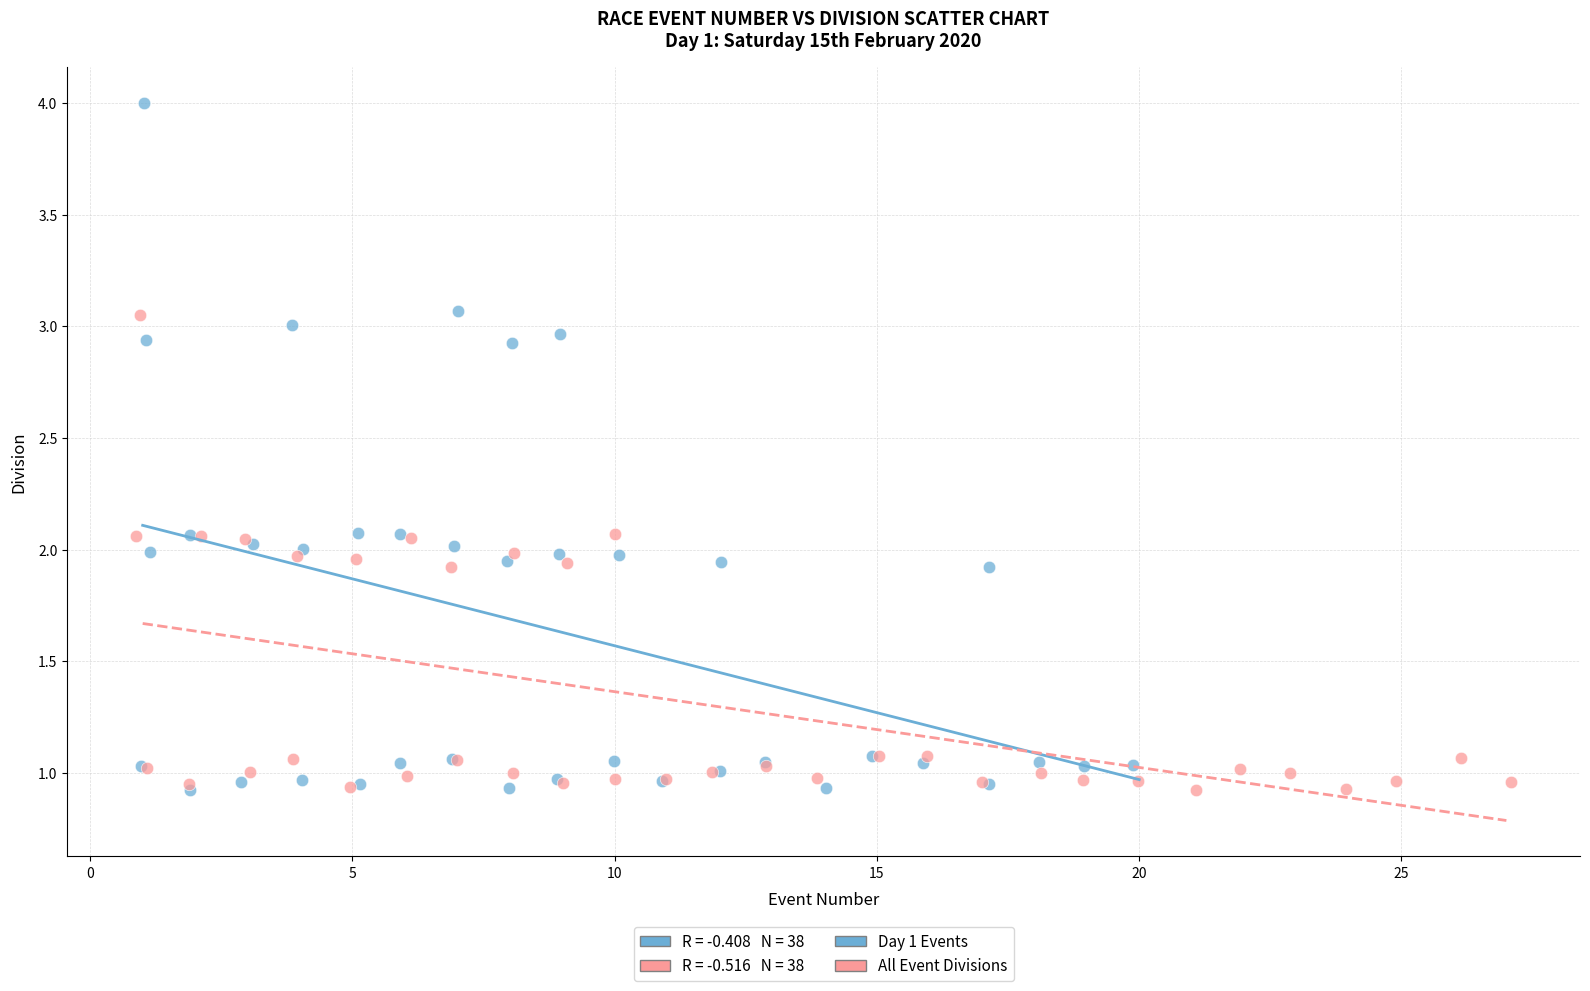

Which series has the widest spread of Y values?

Day 1 Events